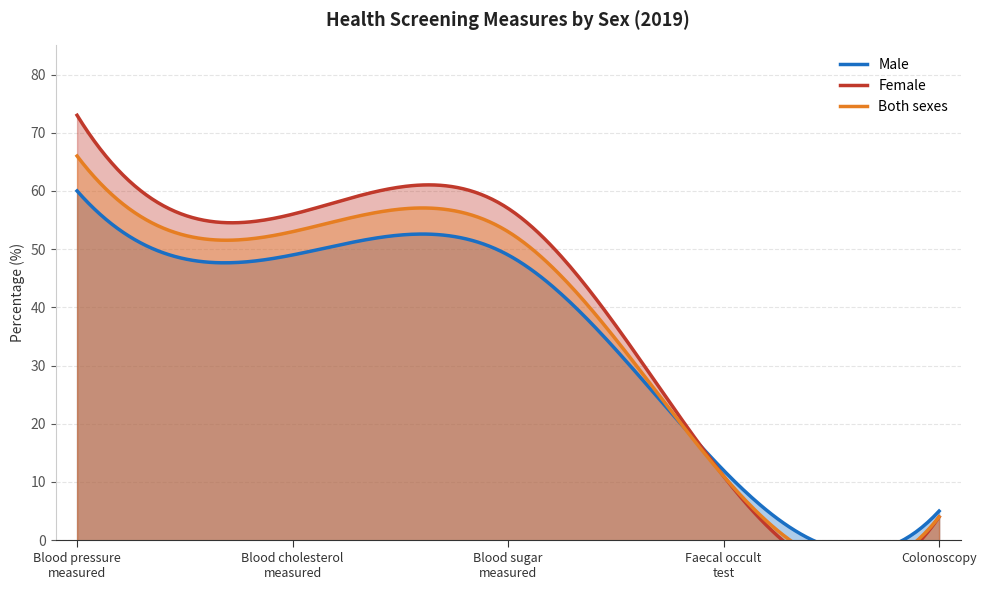

Is it true that Female equals 1 at Colonoscopy?

False